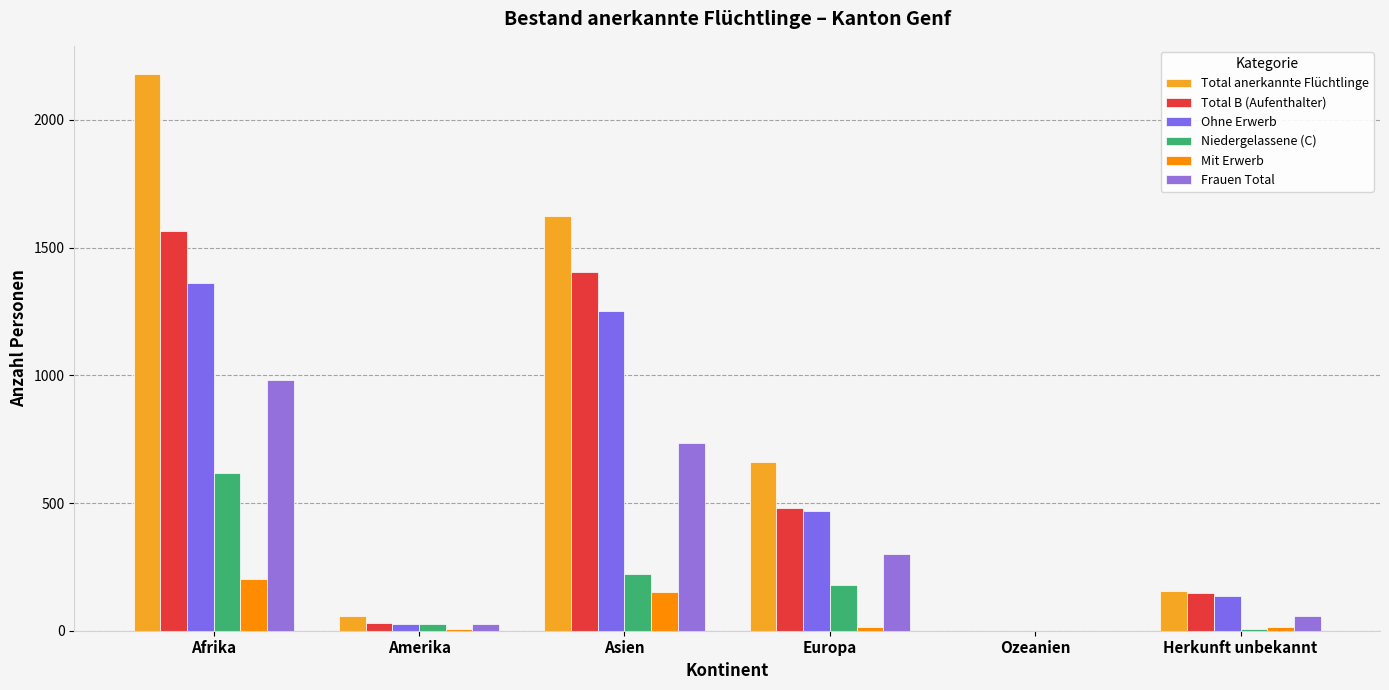

What is the value of the Mit Erwerb bar at the 4th from the left?

14